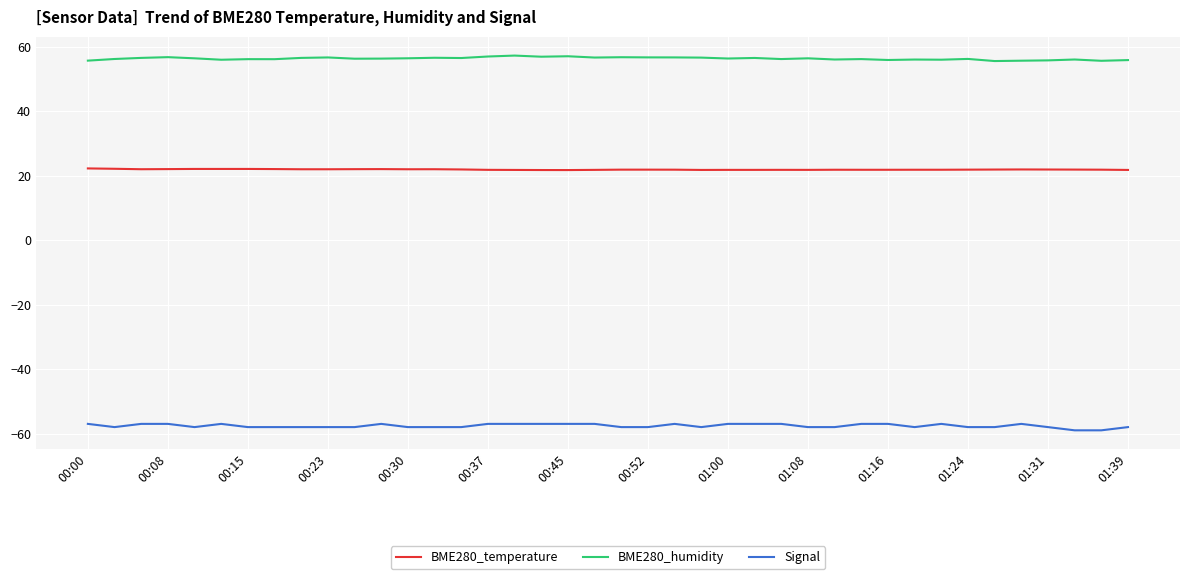

Which series has the largest total across all categories?

BME280_humidity